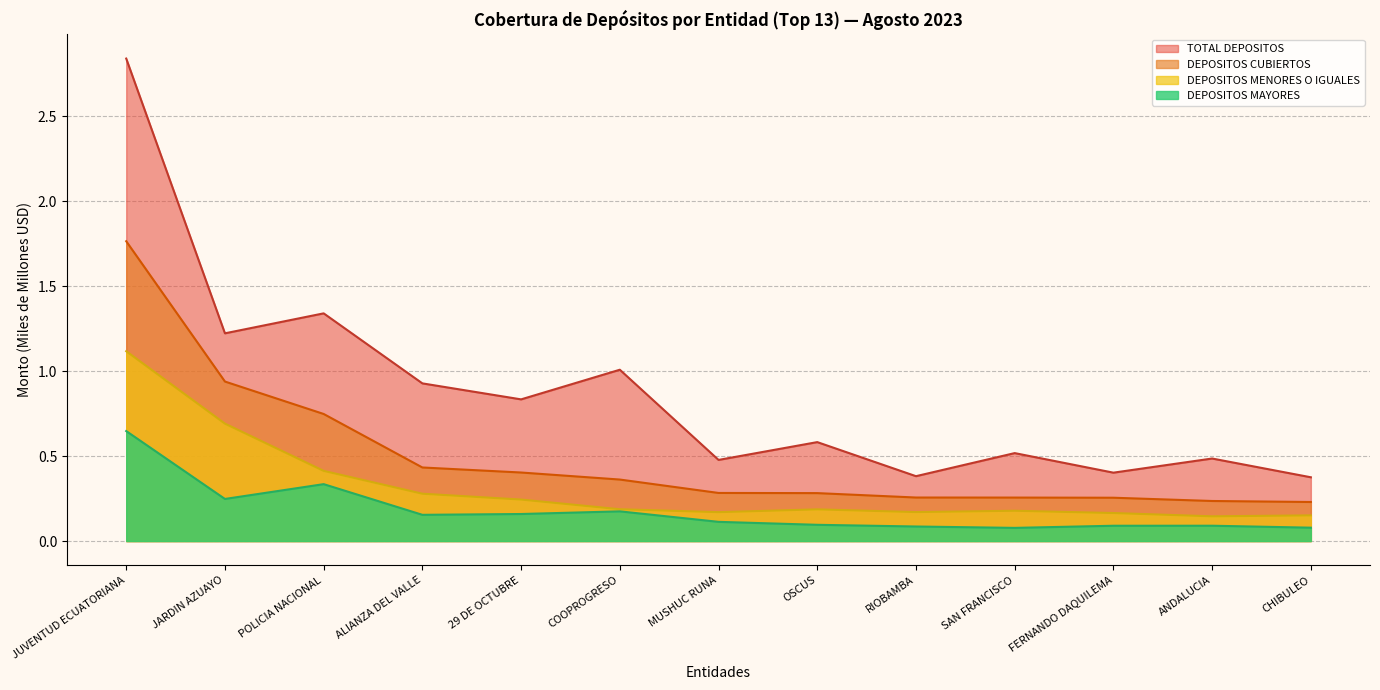

What are all the series names shown in the legend?

TOTAL DEPOSITOS, DEPOSITOS CUBIERTOS, DEPOSITOS MENORES O IGUALES, DEPOSITOS MAYORES